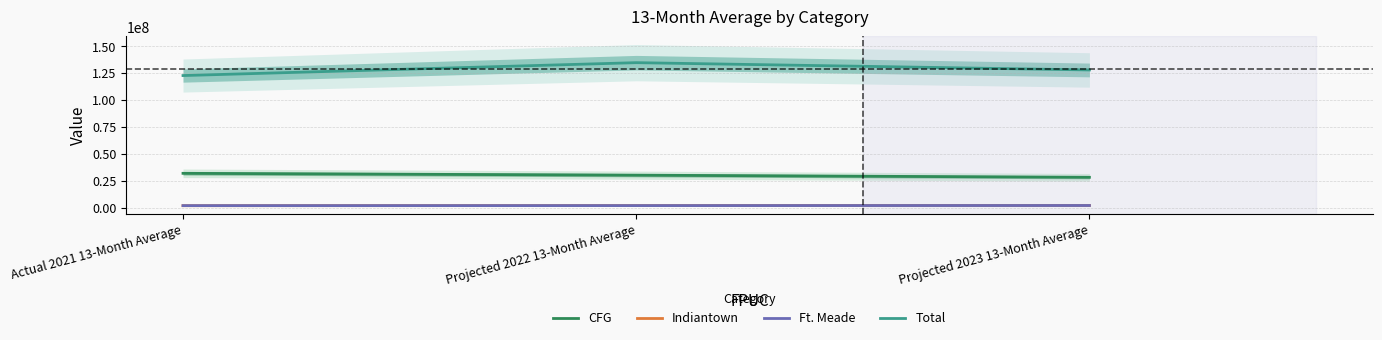

Does the chart have visible grid lines?

Yes